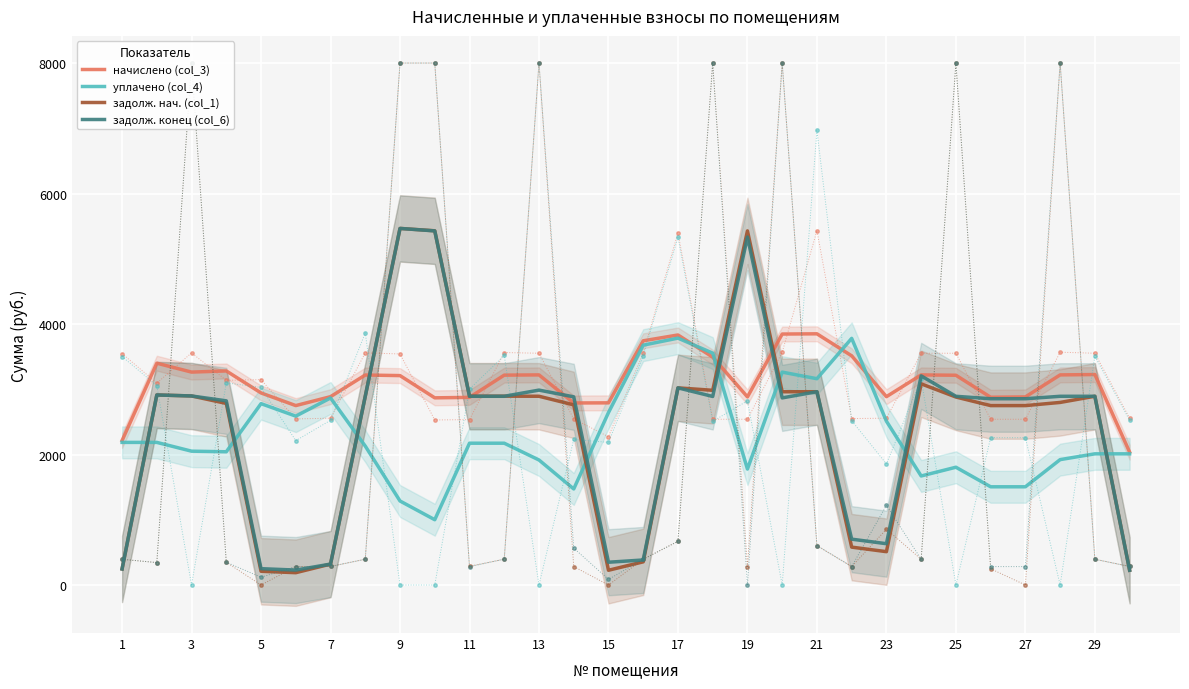

Is the value of задолж. конец (col_6) at 9 greater than the value of начислено (col_3) at 13?

Yes